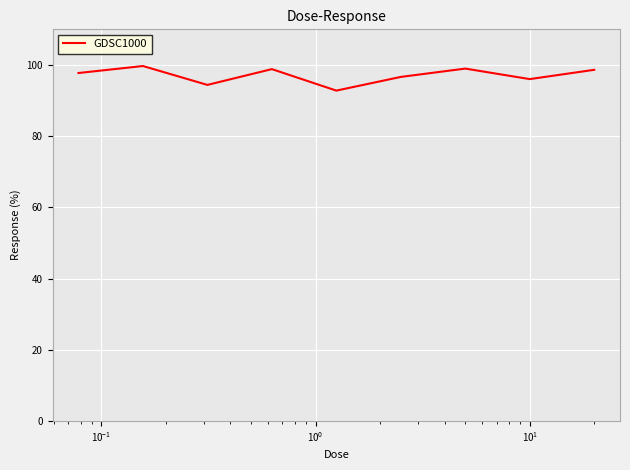

How many interior local peaks (higher than both neighbors) does the data have?

3